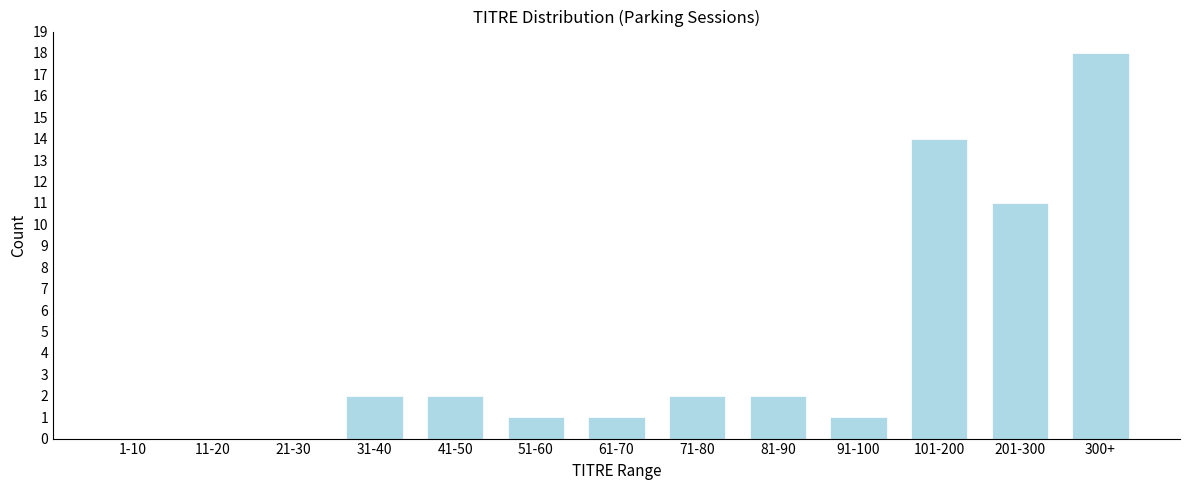

Reading left to right, what are all the values shown in this chart?

1-10=0	11-20=0	21-30=0	31-40=2	41-50=2	51-60=1	61-70=1	71-80=2	81-90=2	91-100=1	101-200=14	201-300=11	300+=18